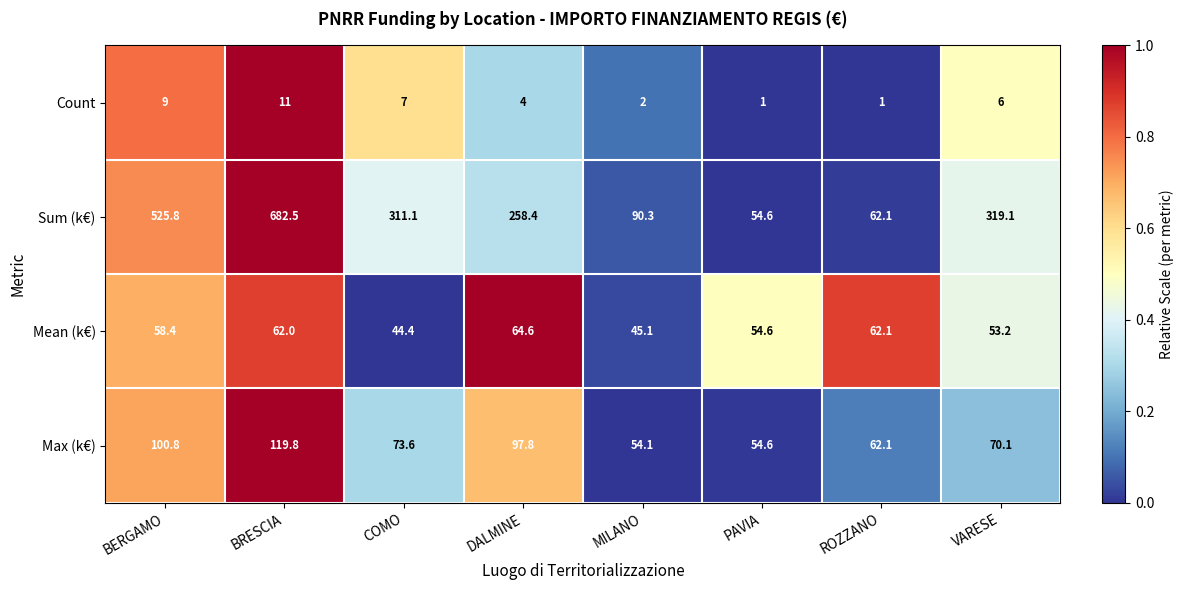

The Sum (k€) series shows 54.6 at PAVIA. True or false?

True